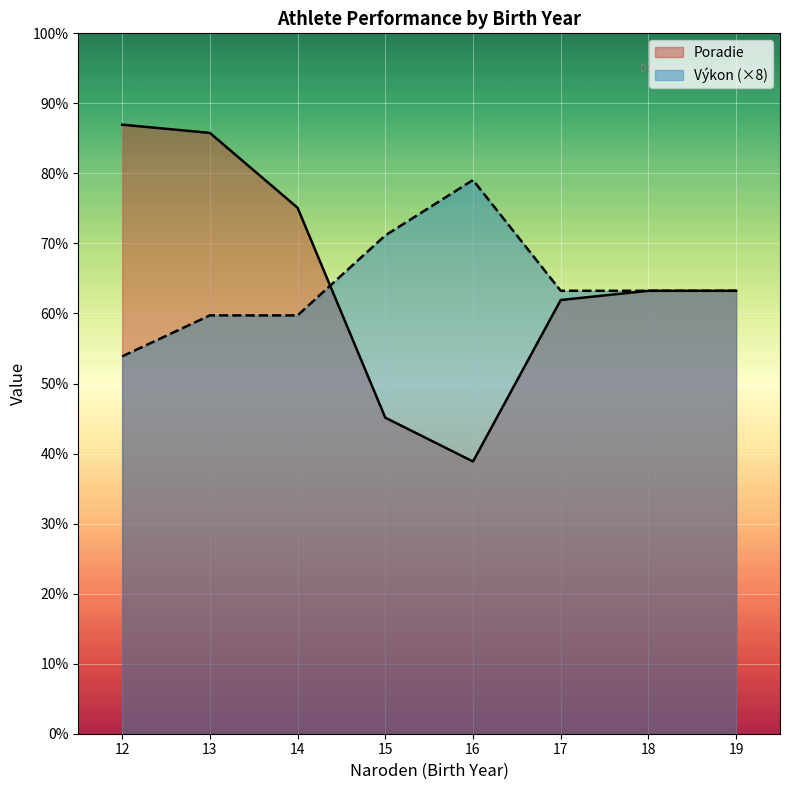

The value of Vykon at 12 is 3.9. True or false?

False